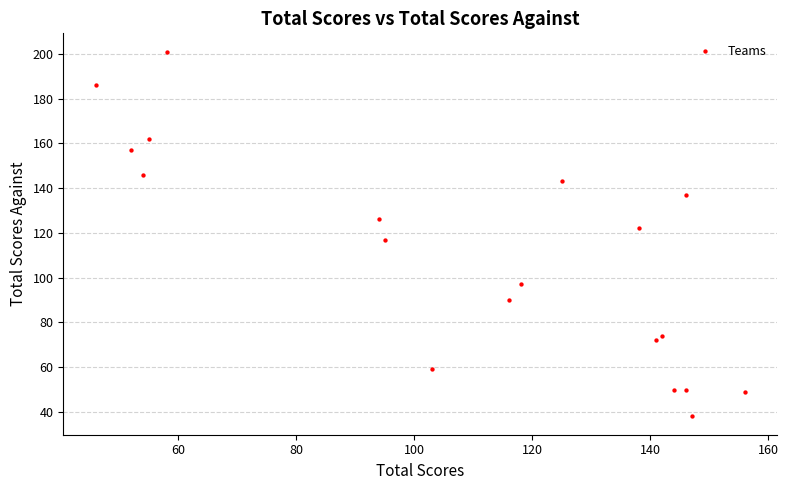

What is the range of Y values (max minus min)?

163